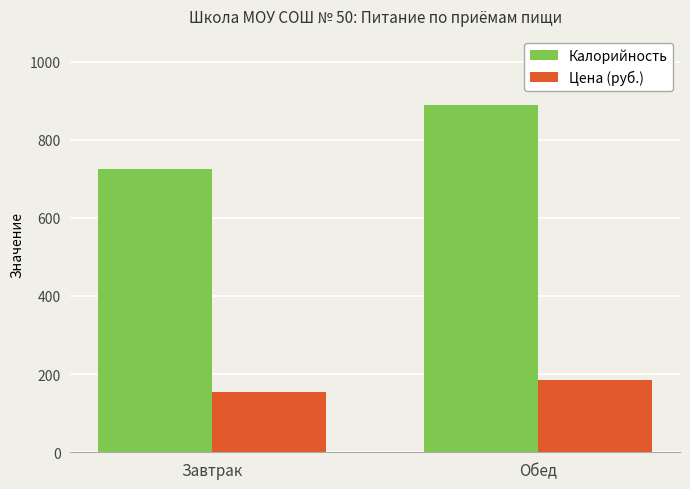

Where is Калорийность nearest to the value 806?

Завтрак